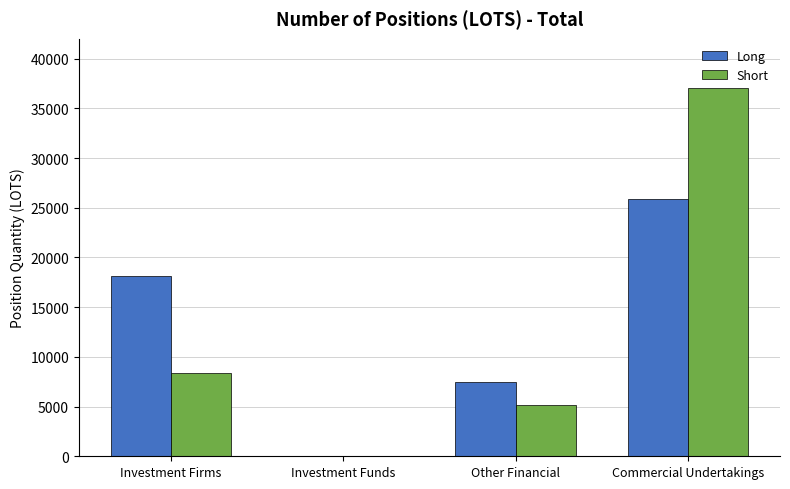

Between Investment Firms and Other Financial, which series saw the biggest shift?

Long